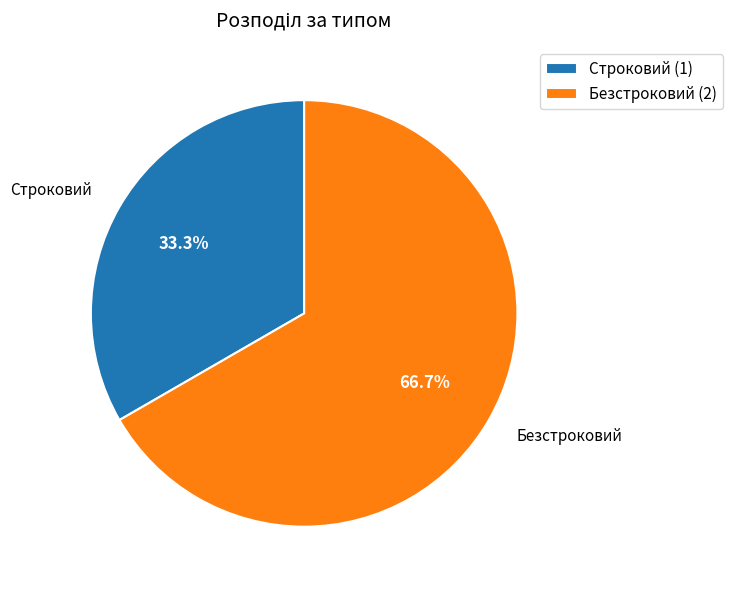

Count the number of slices in the pie.

2